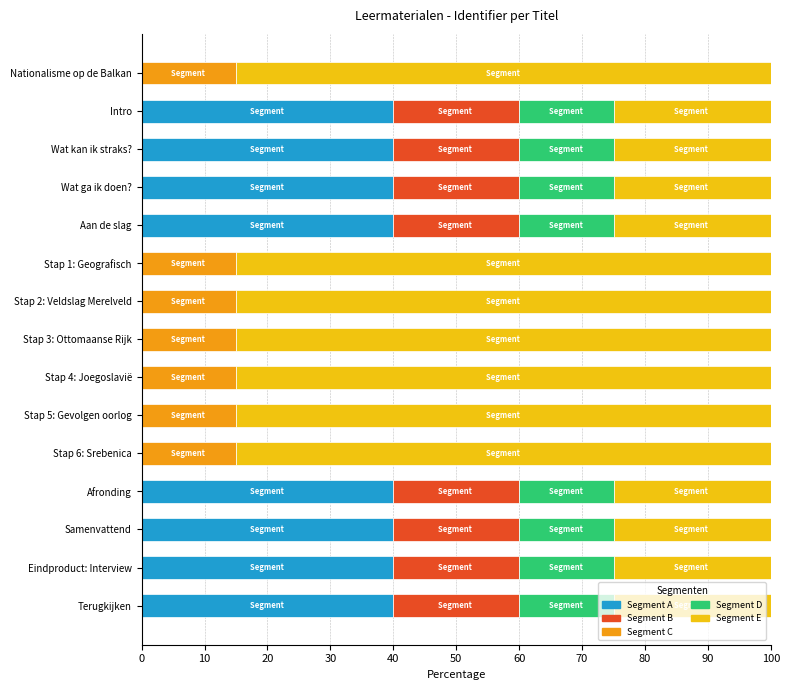

Count the number of categories in the chart.

15